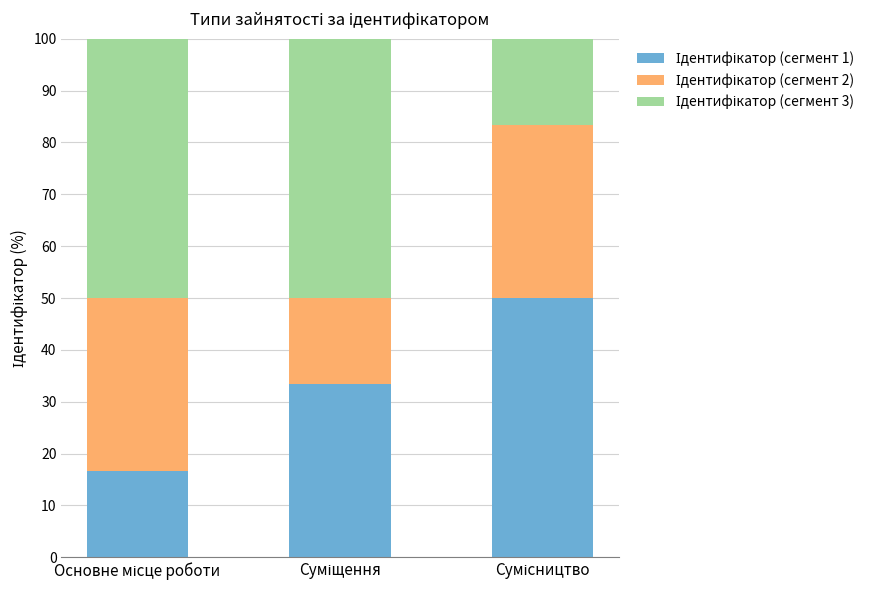

What is the lowest value of the Ідентифікатор (сегмент 1) series?

16.7